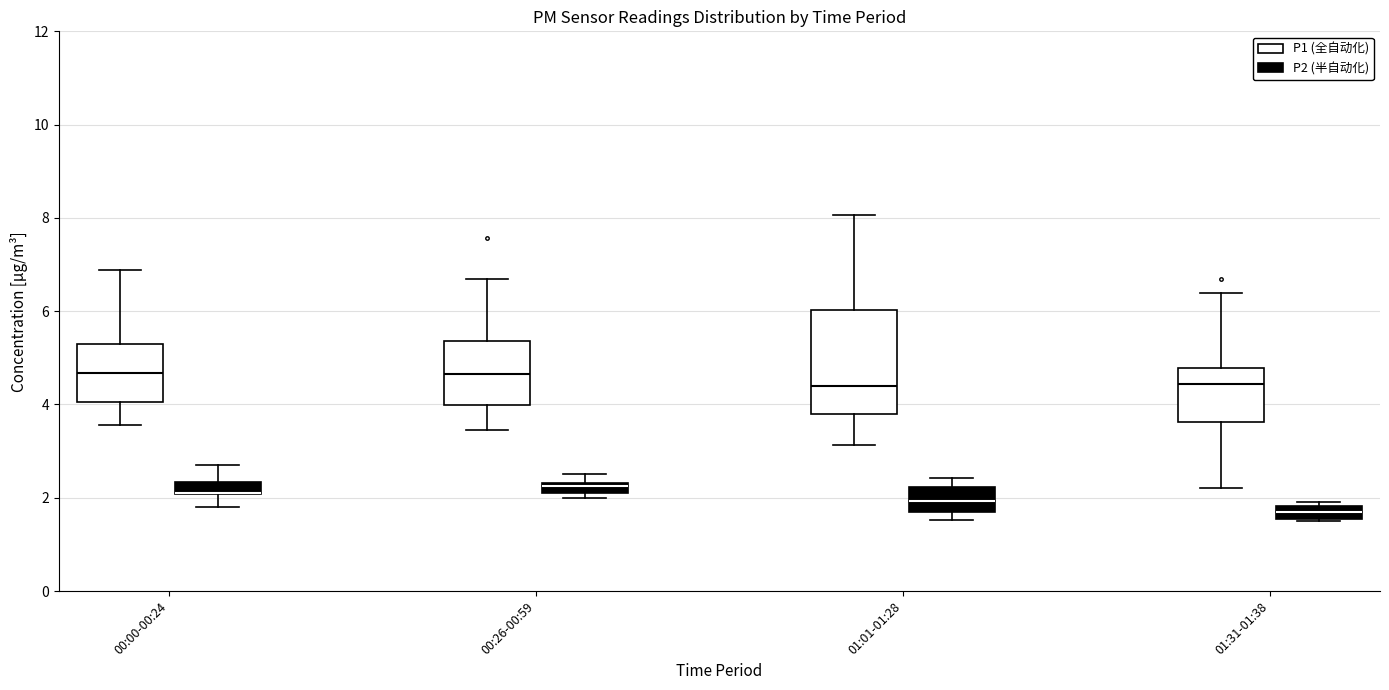

Comparing the boxes themselves (not the whiskers), which one is the tallest?

01:01-01:28 (P1 (全自动化))